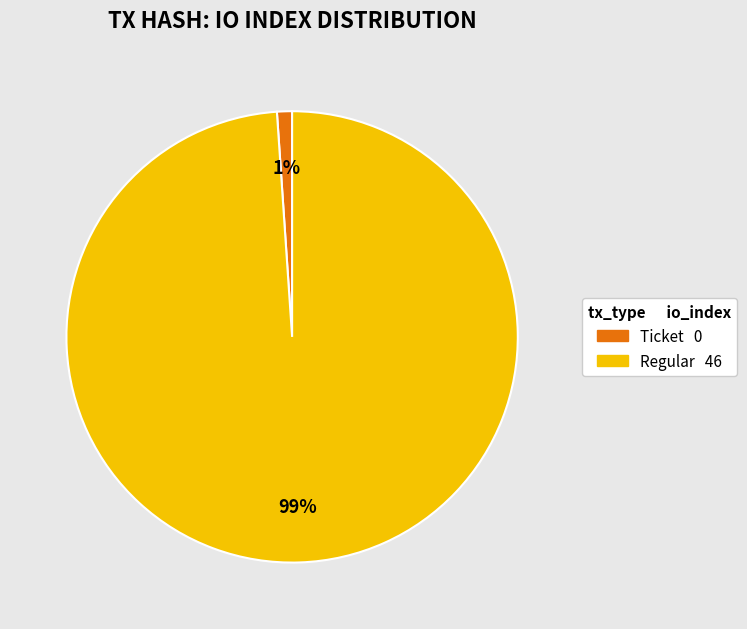

Count the number of slices in the pie.

2